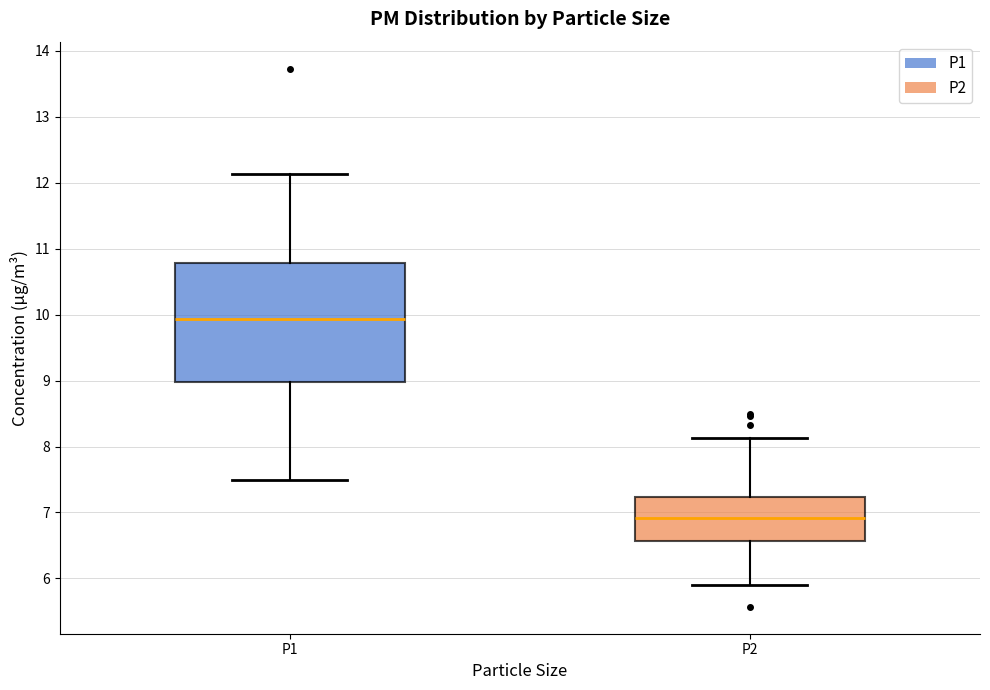

Reading left to right, read every box against the y-axis: the position of its median line, the range the box covers, and the ends of its whiskers. The values are not printed on the chart, so give them approximately, as read against the axis.

P1: median 9.9, box 9.0 to 10.8, whiskers 7.5 to 12.1
P2: median 6.9, box 6.6 to 7.2, whiskers 5.9 to 8.1